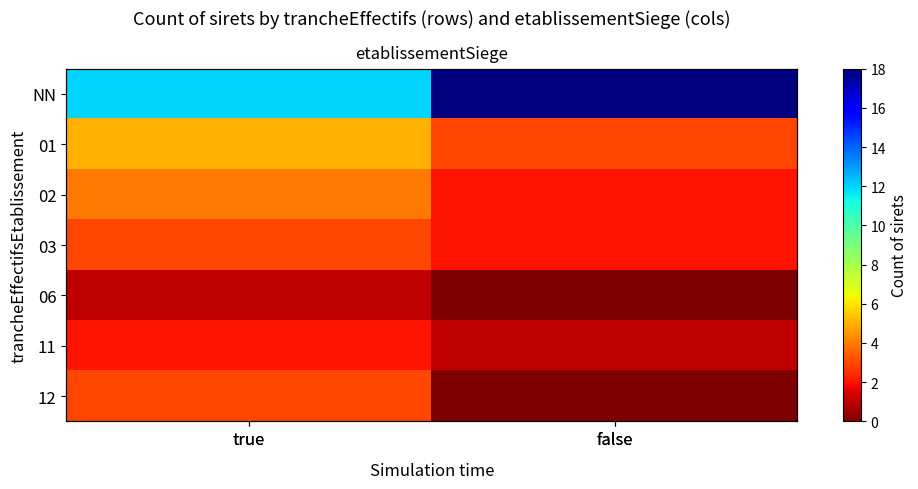

The value of 02 at false is 0. True or false?

False